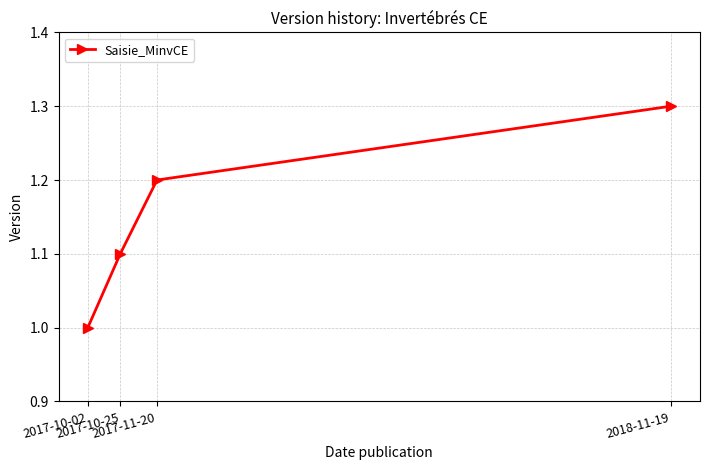

Reading left to right, extract all data points from this chart.

2017-10-02=1.0	2017-10-25=1.1	2017-11-20=1.2	2018-11-19=1.3